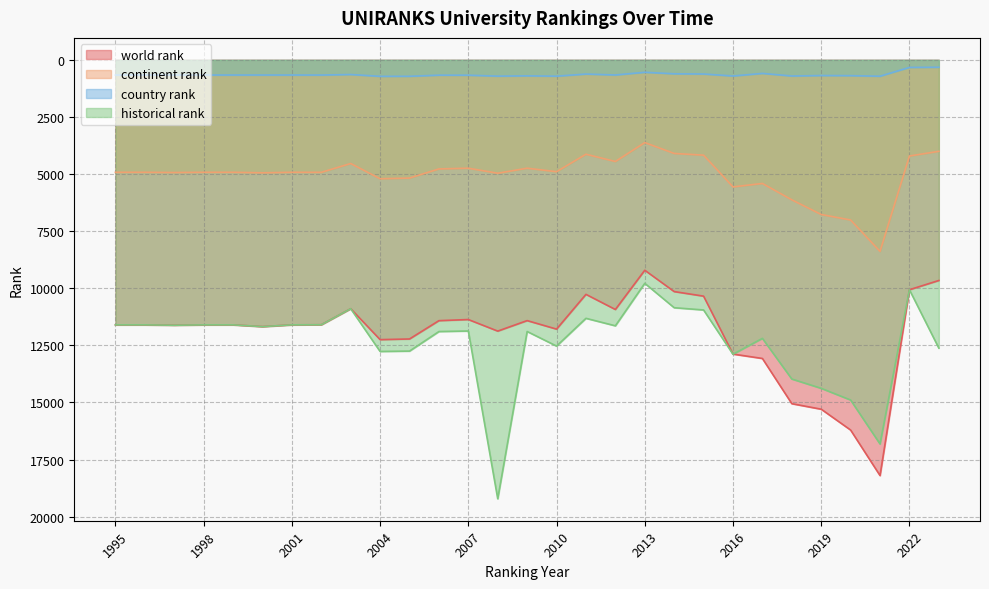

What is the value of the country rank point at the 29th from the left?

324.0